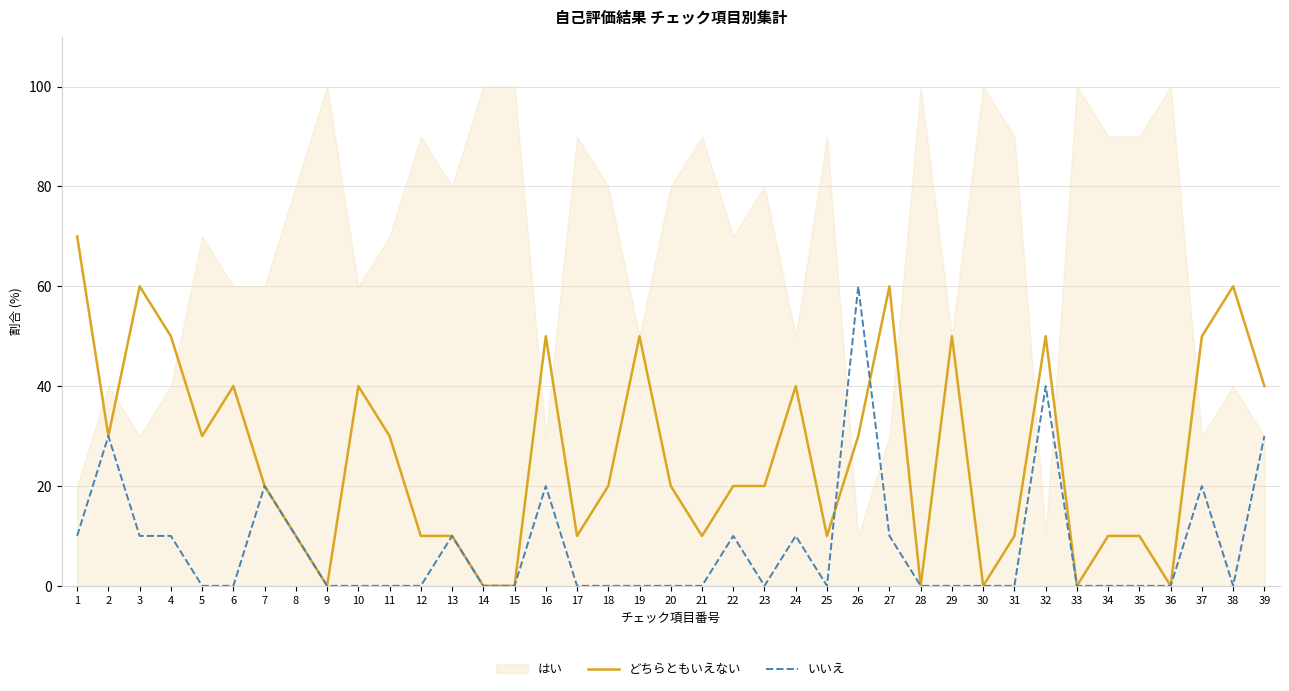

What is the spread (max minus min) of values at 27?

50